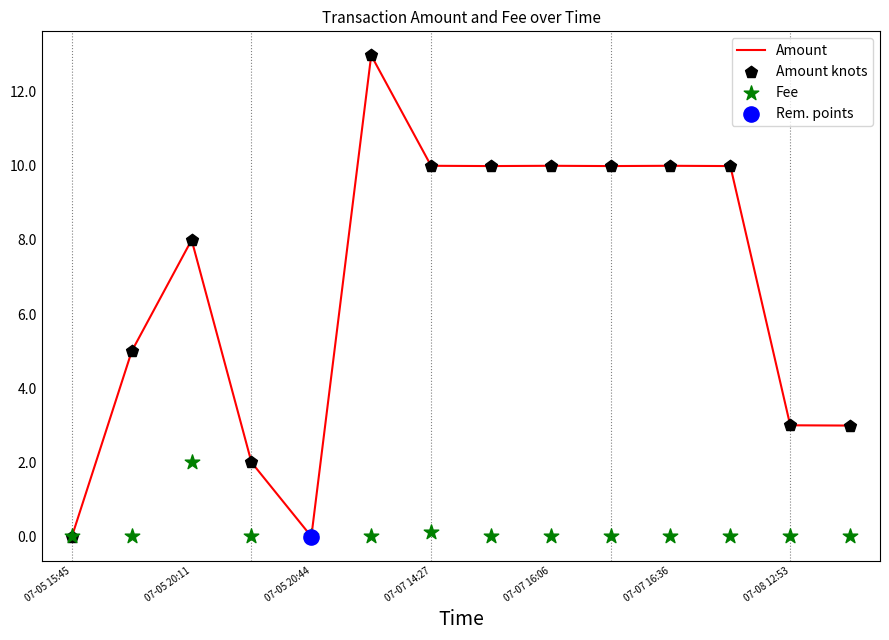

Which series contains the highest Y value?

Amount